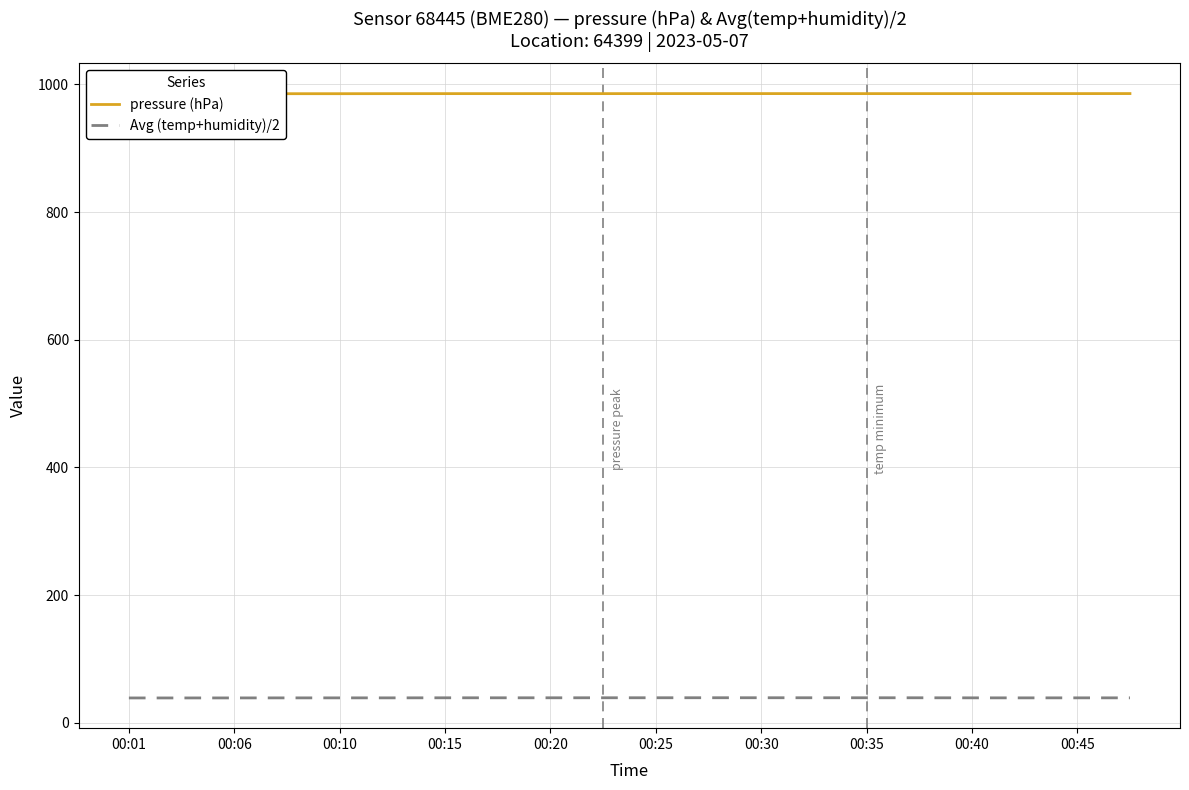

Where does the Avg (temp+humidity)/2 series first go above 39?

00:06